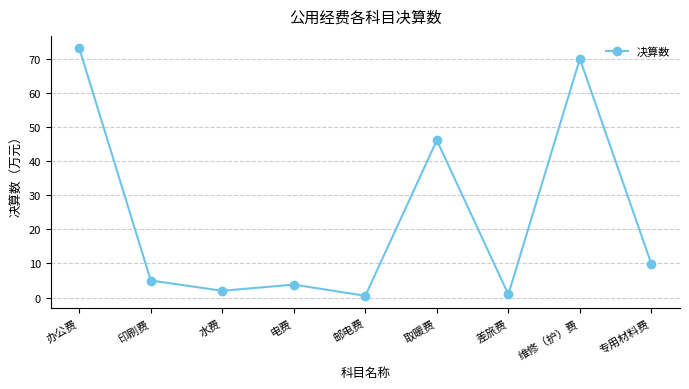

At which label does the data first exceed 5?

办公费